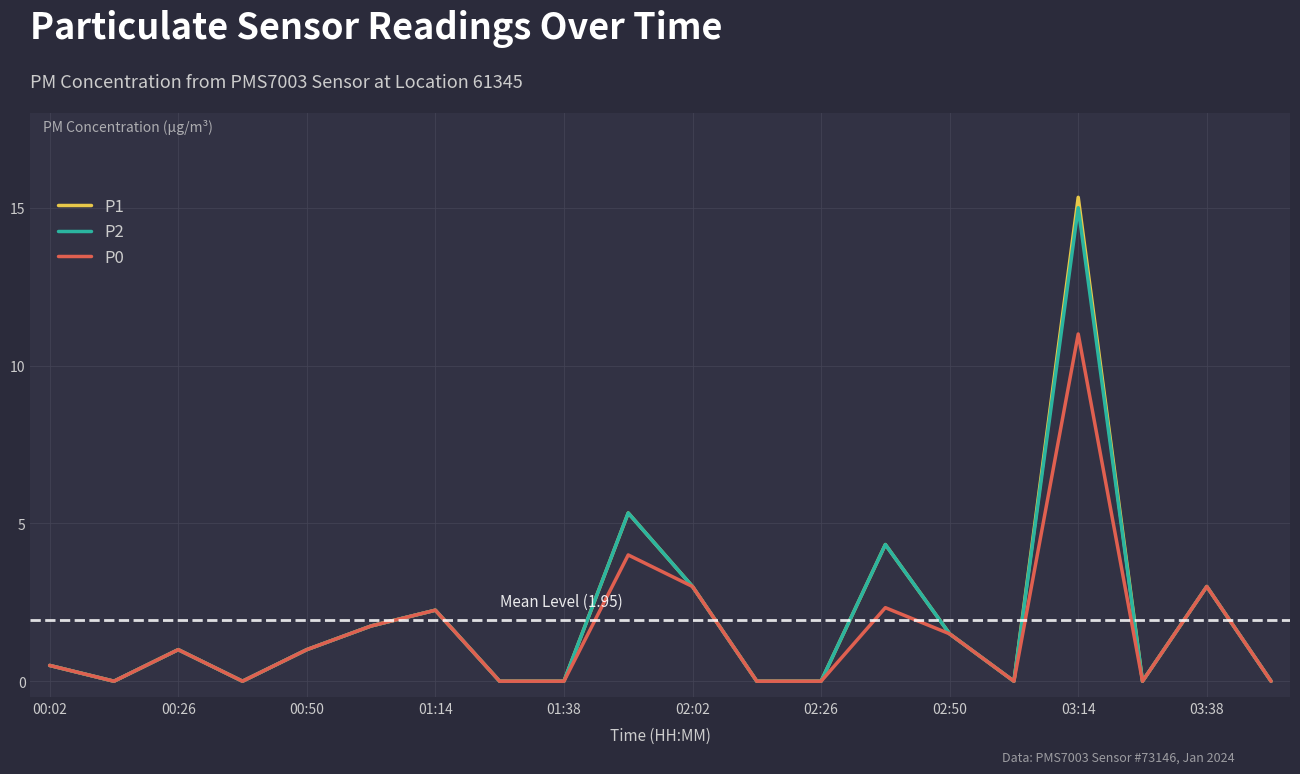

Which series has the widest spread of values?

P1